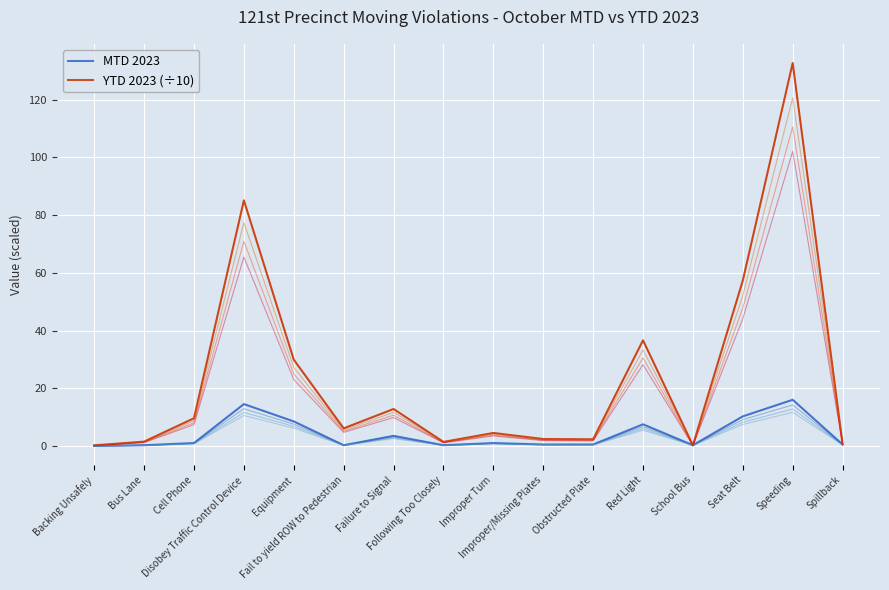

What is the label of the 5th point from the right?

Red Light